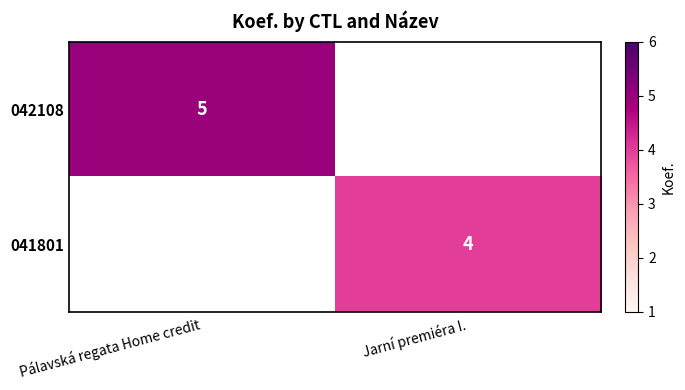

At how many categories does at least one series exceed 0?

2